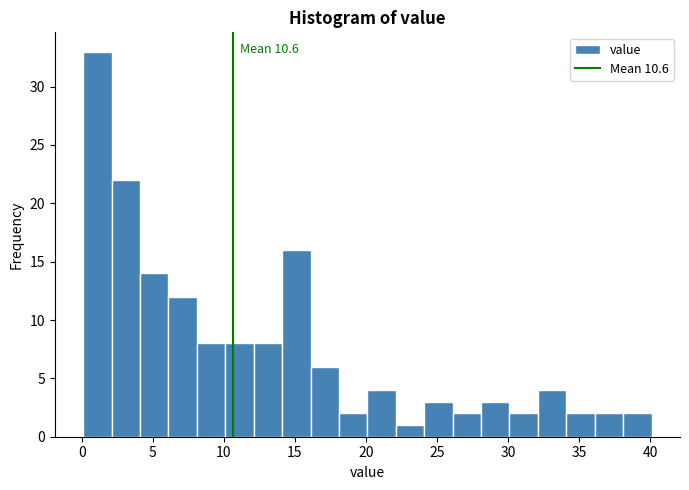

Which range on the x-axis has the tallest bar?

0.1 to 2.1